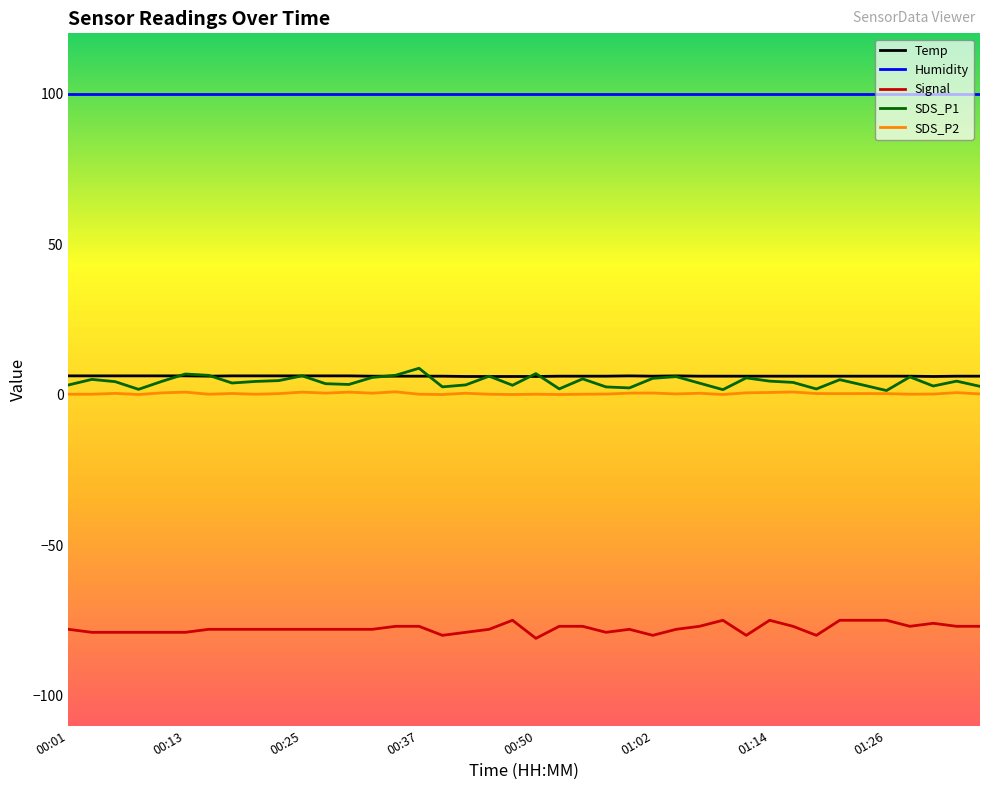

How many lines are shown in the chart?

5